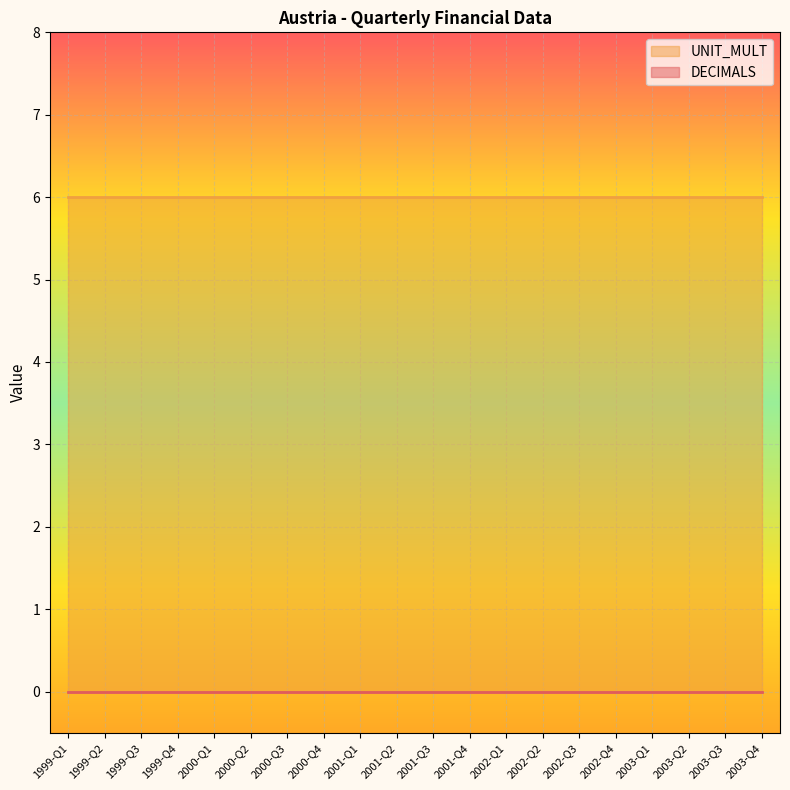

What is the average value of the UNIT_MULT series?

6